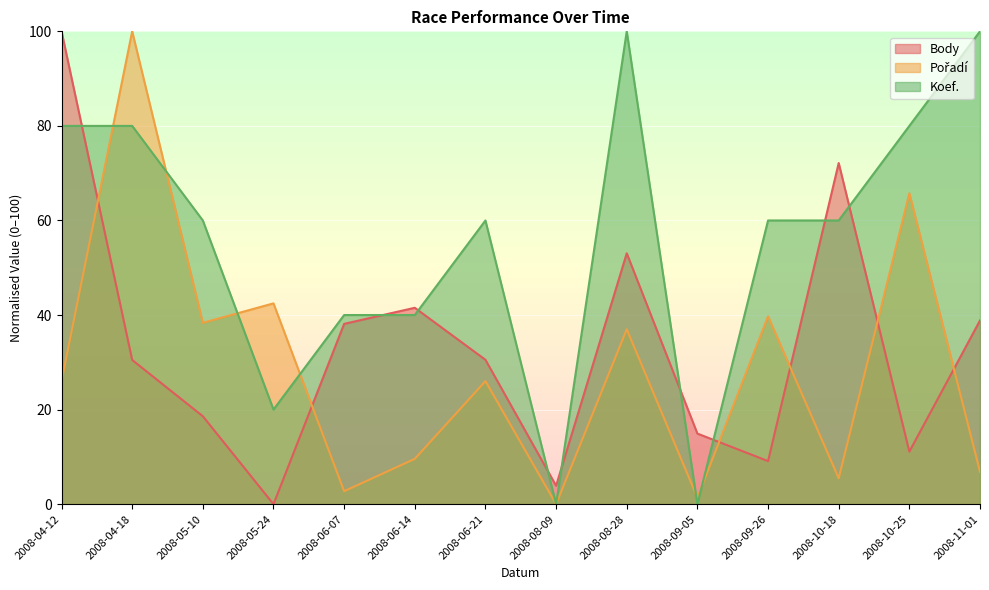

What are all the series names shown in the legend?

Body, Pořadí, Koef.